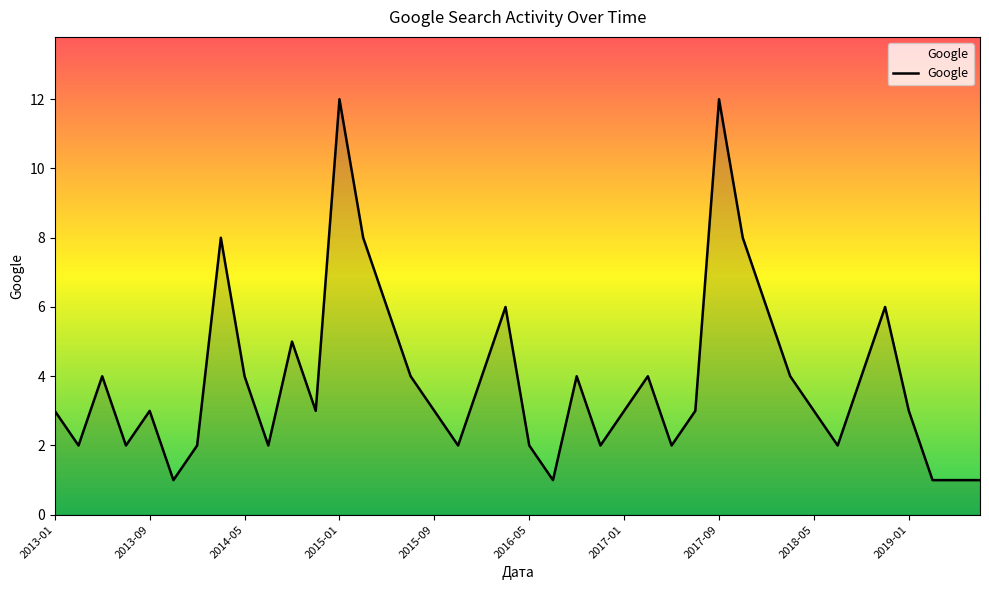

What is the maximum value shown in the chart?

12